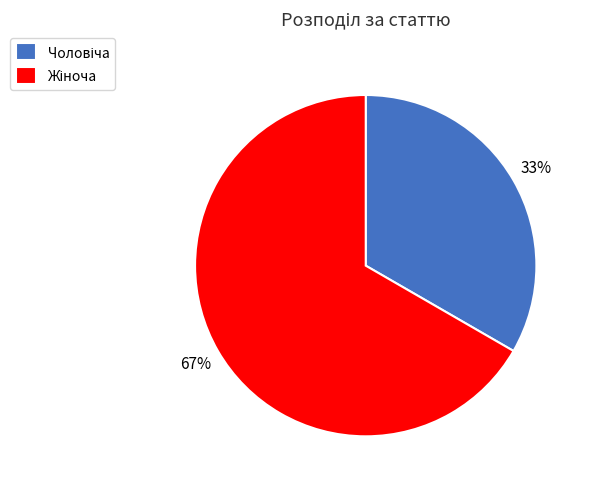

Does any single category account for the majority?

Yes